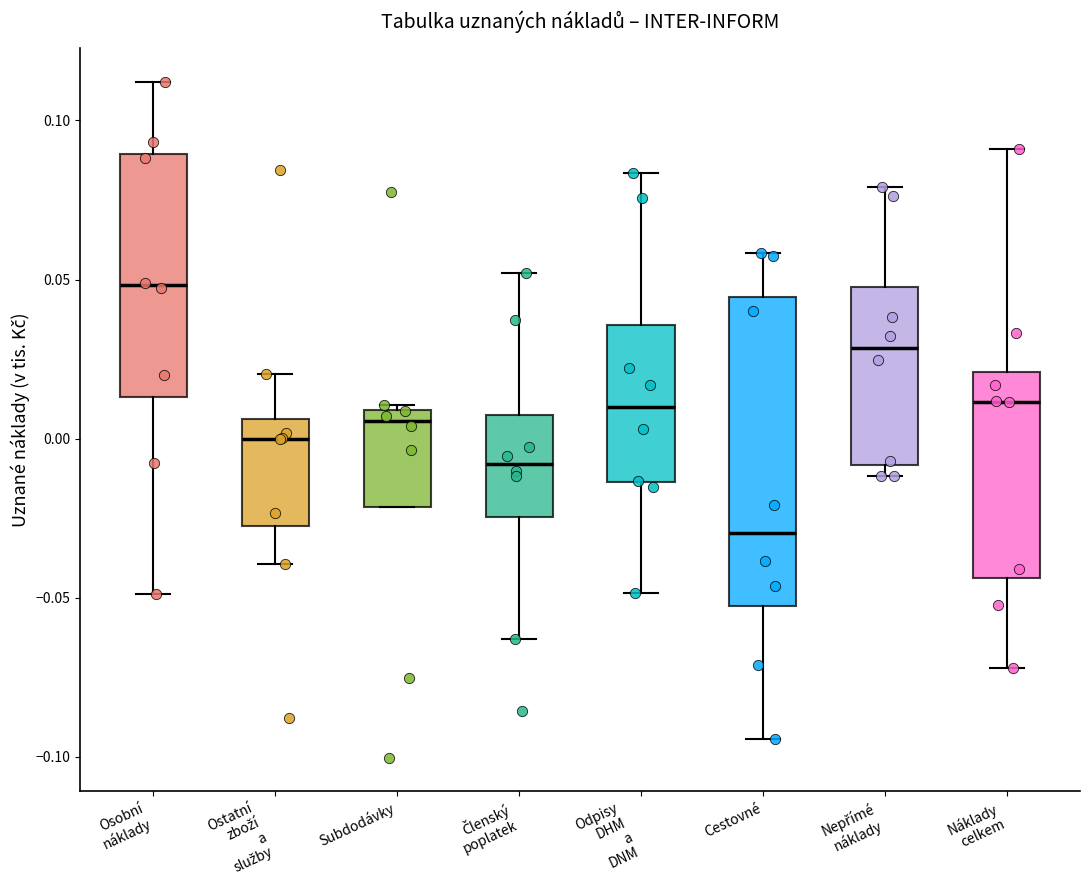

Comparing the boxes themselves (not the whiskers), which one is the tallest?

Cestovné